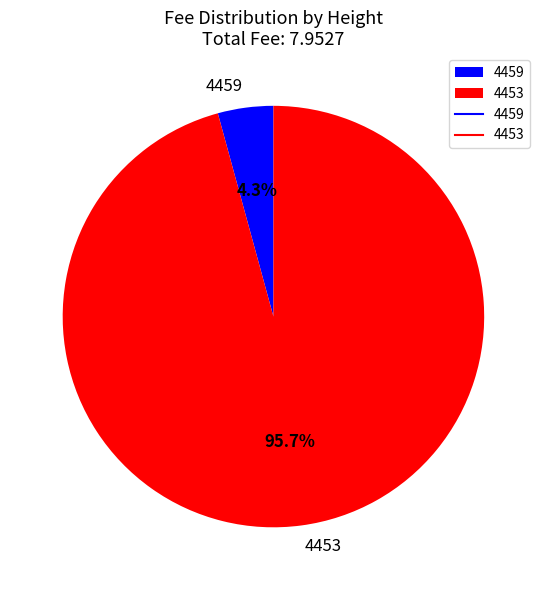

To the nearest percent, what portion does 4453 represent?

96%